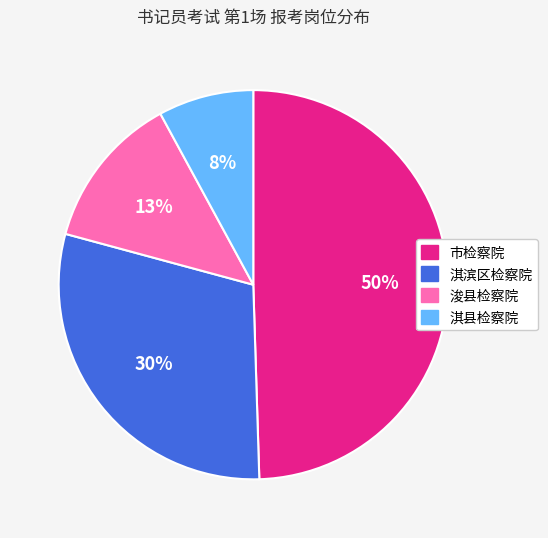

Which slice is the smallest?

淇县检察院